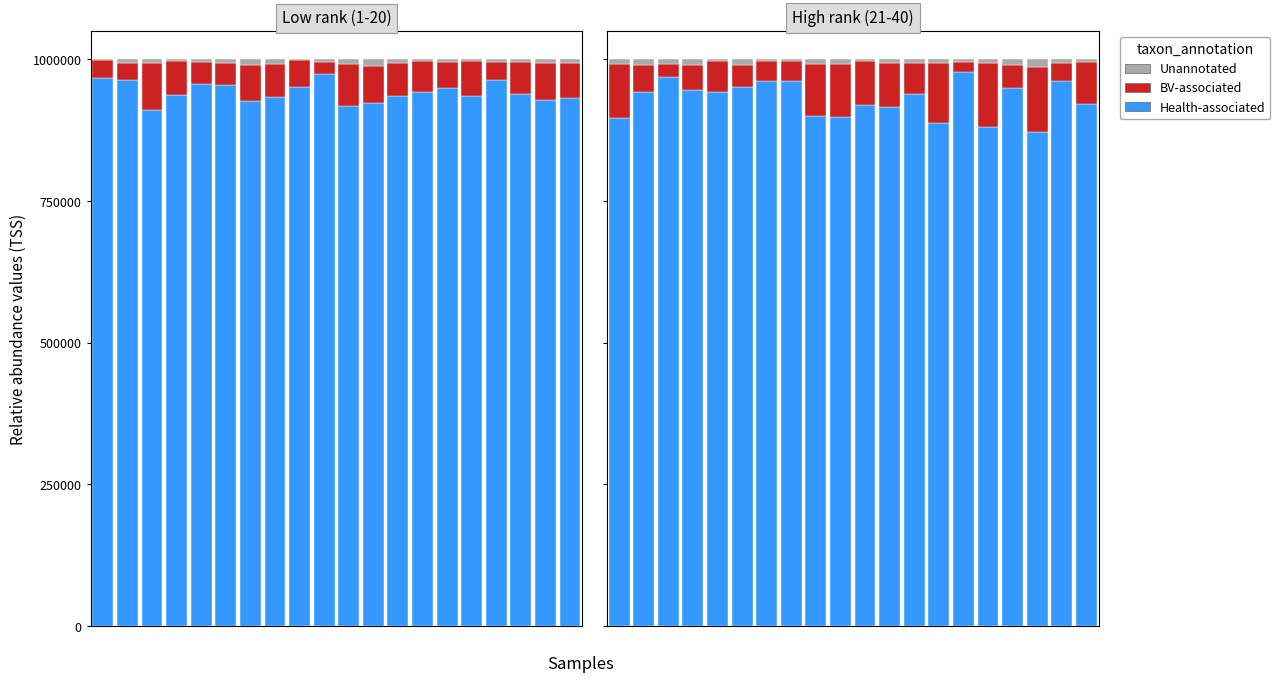

Where is Health-associated nearest to the value 924609?

19